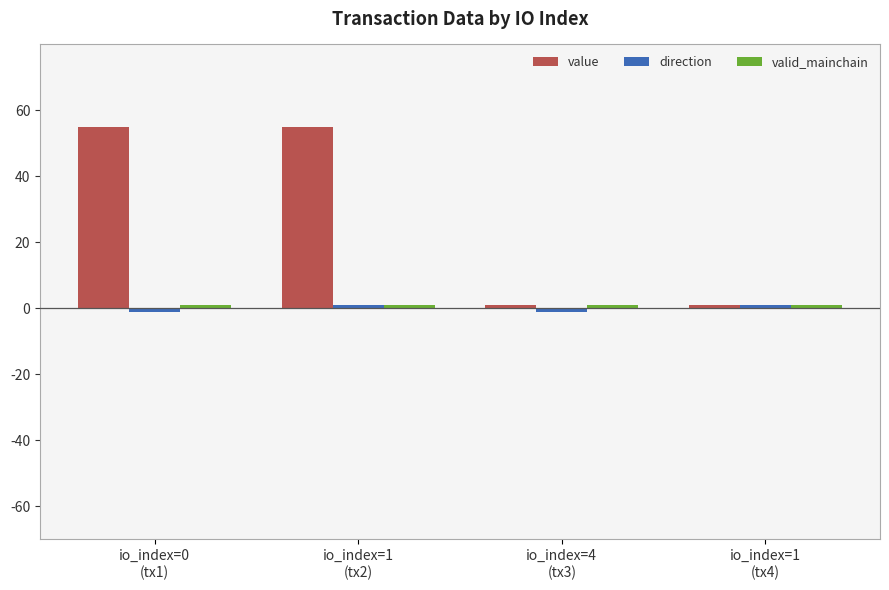

Which series has the widest spread of values?

value